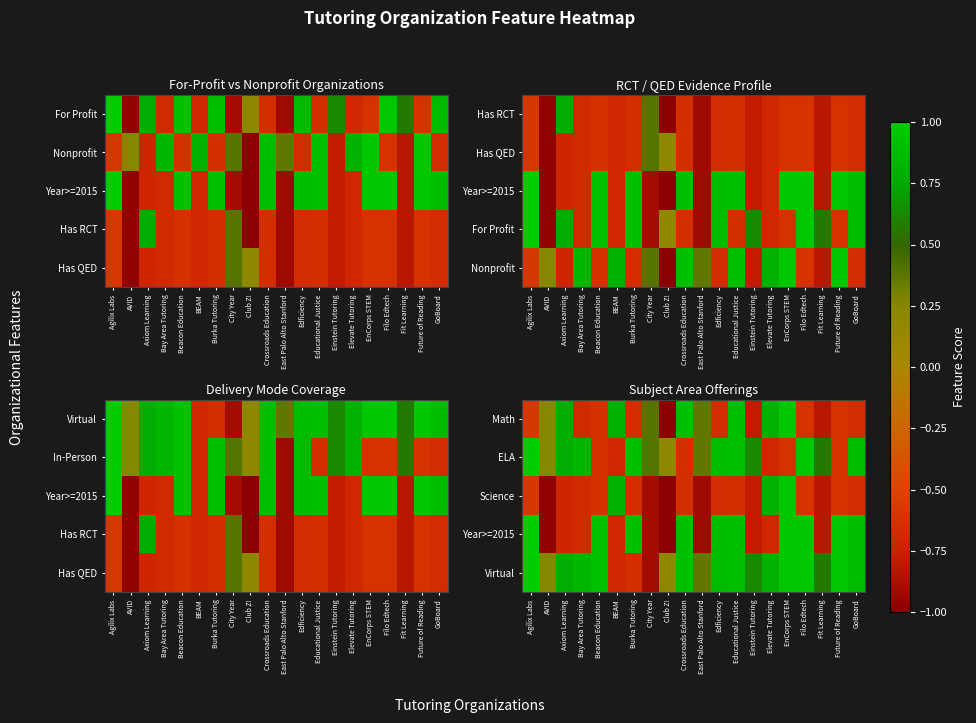

At how many categories does at least one series exceed 0?

20